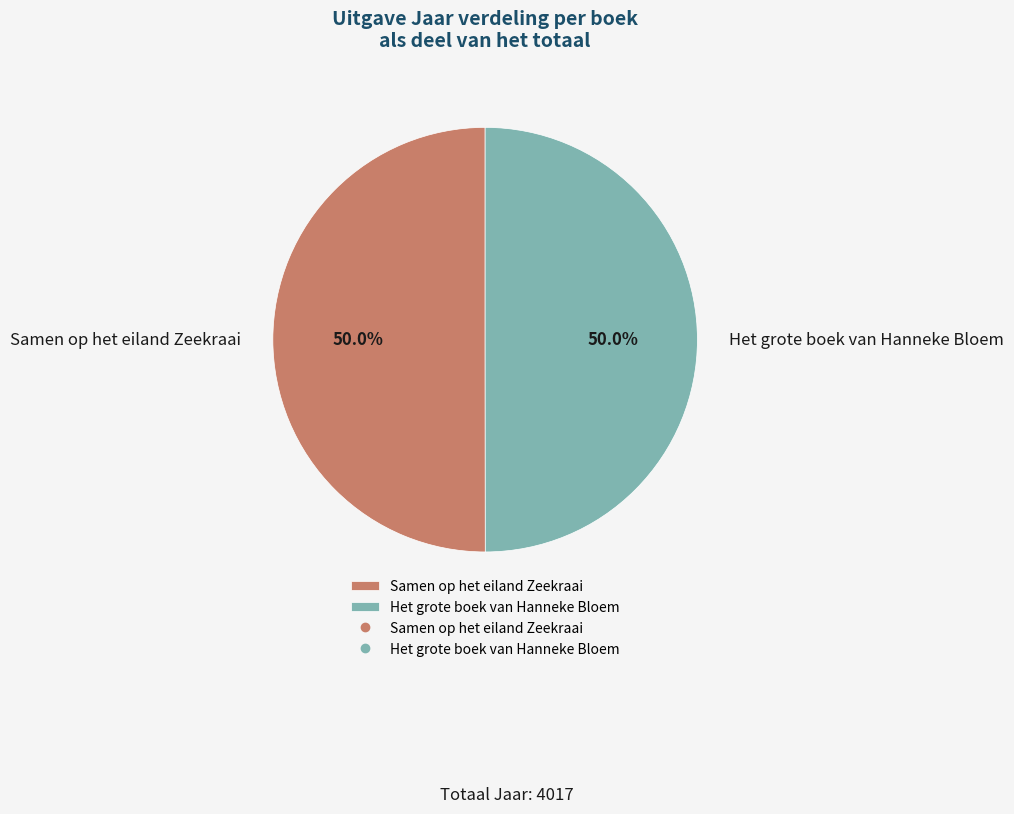

Do Samen op het eiland Zeekraai and Het grote boek van Hanneke Bloem together represent more than half of the pie?

Yes